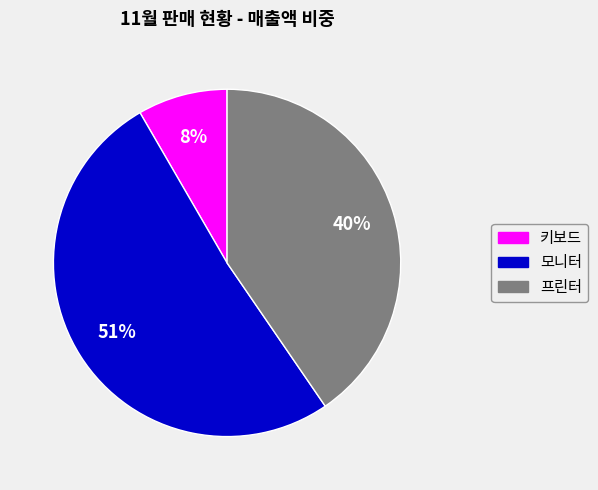

To the nearest percent, what is the difference between the largest and smallest slice percentages?

43%